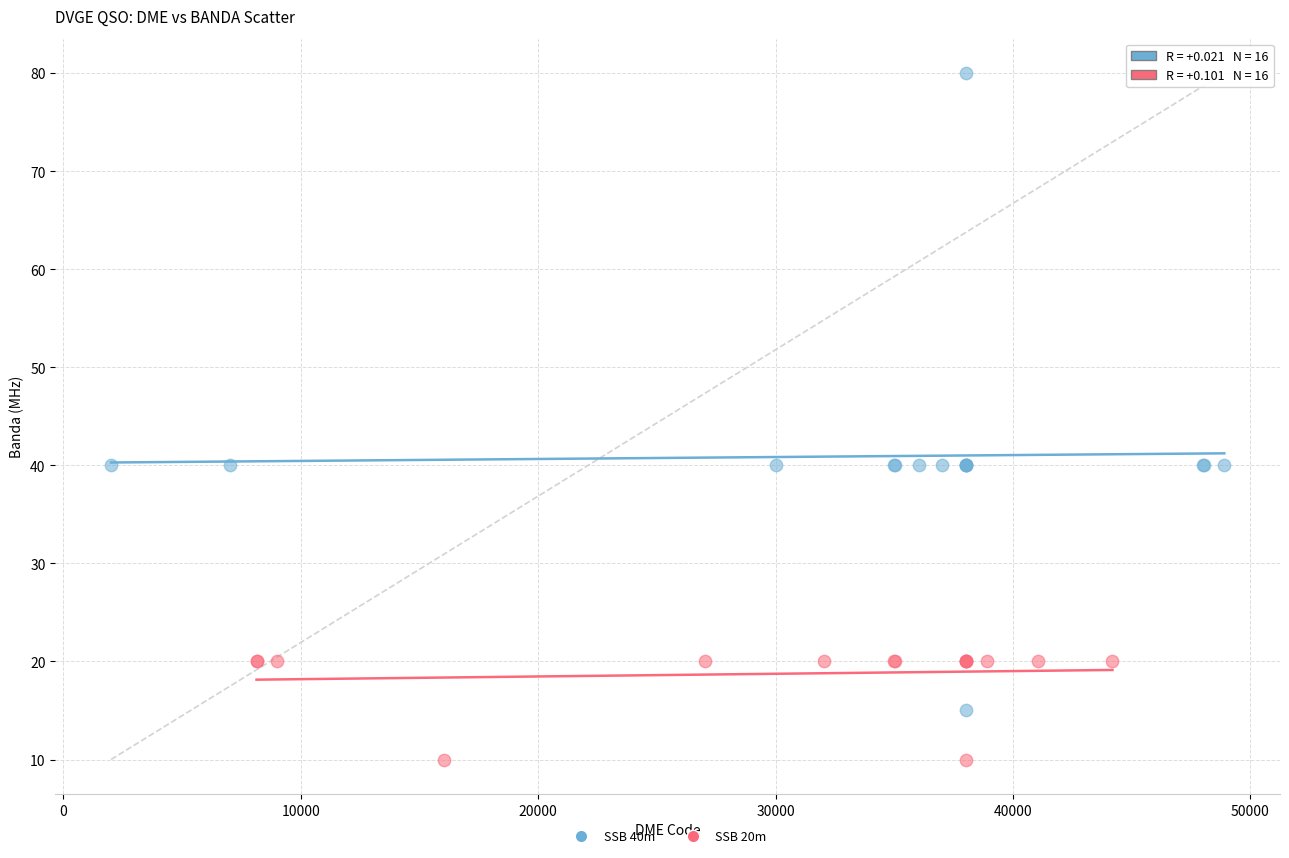

Which series has the widest spread of Y values?

SSB 40m